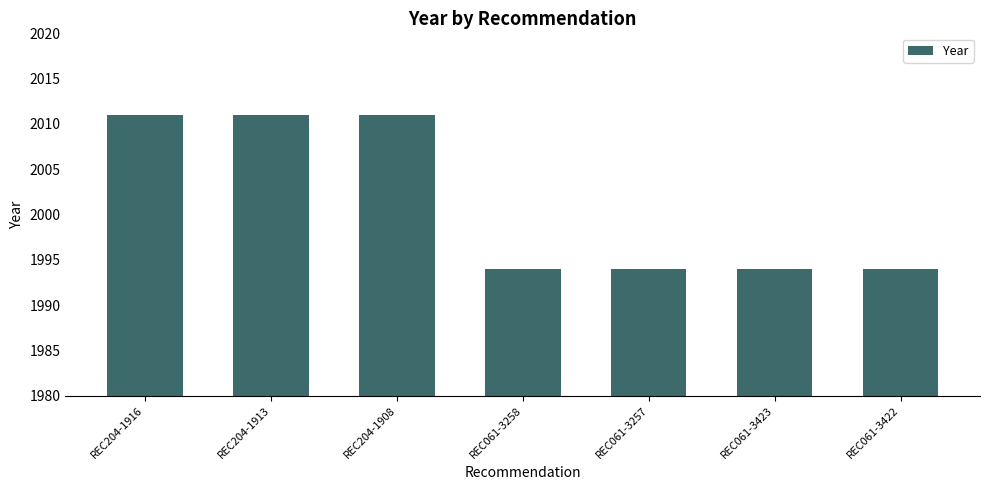

Is it true that the value at REC061-3423 is 1994?

True